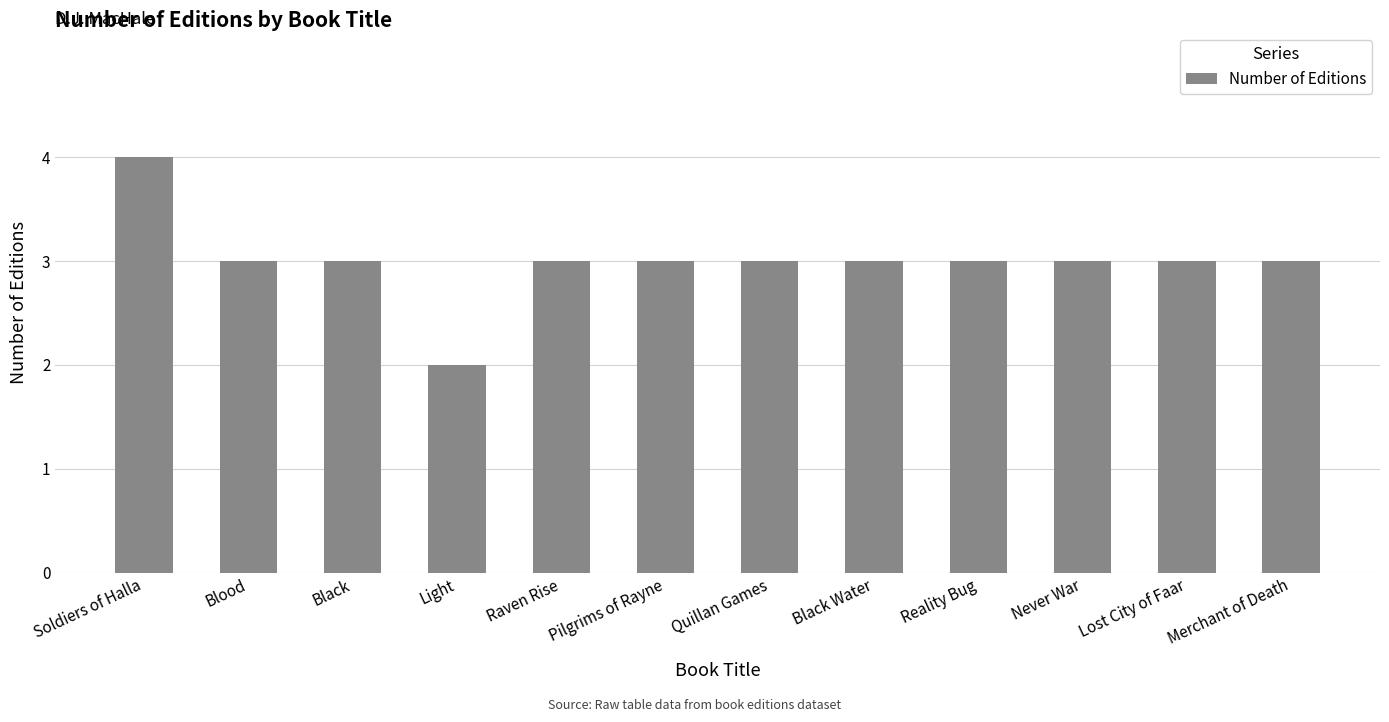

Reading left to right, list all the values displayed in this chart.

Soldiers of Halla=4	Blood=3	Black=3	Light=2	Raven Rise=3	Pilgrims of Rayne=3	Quillan Games=3	Black Water=3	Reality Bug=3	Never War=3	Lost City of Faar=3	Merchant of Death=3